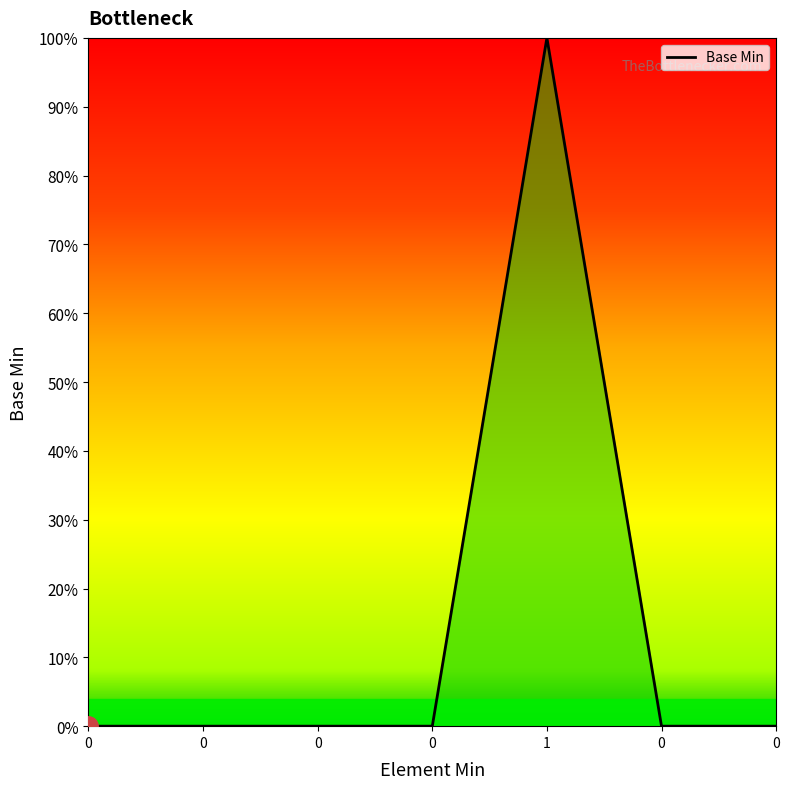

Does the chart have visible grid lines?

No